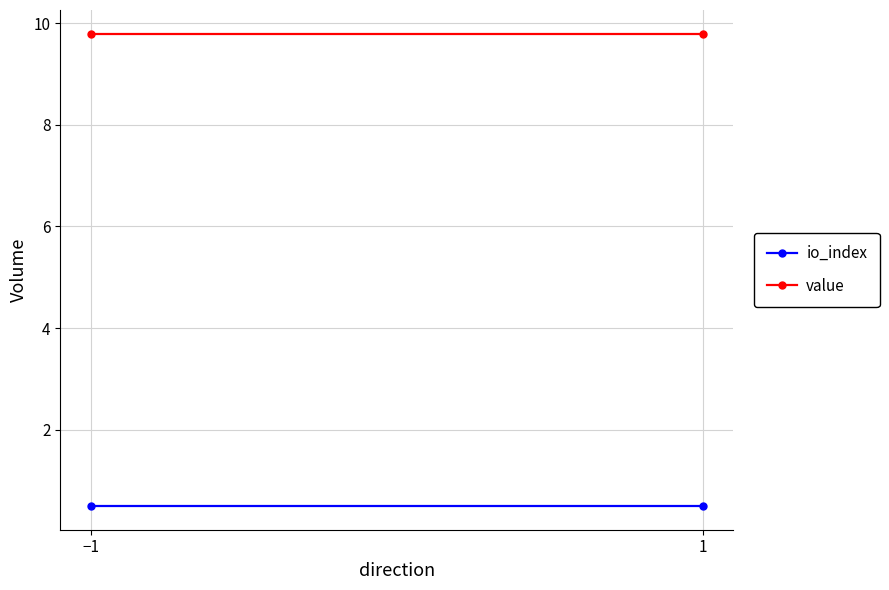

Reading right to left, extract all data points from this chart.

io_index: 1=0.5	−1=0.5
value: 1=9.8	−1=9.8